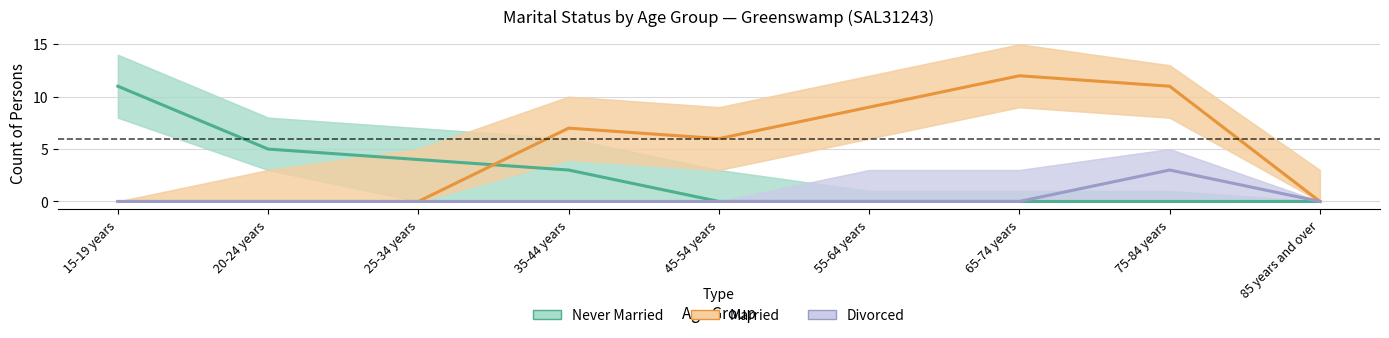

Where is Never Married nearest to the value 5?

20-24 years